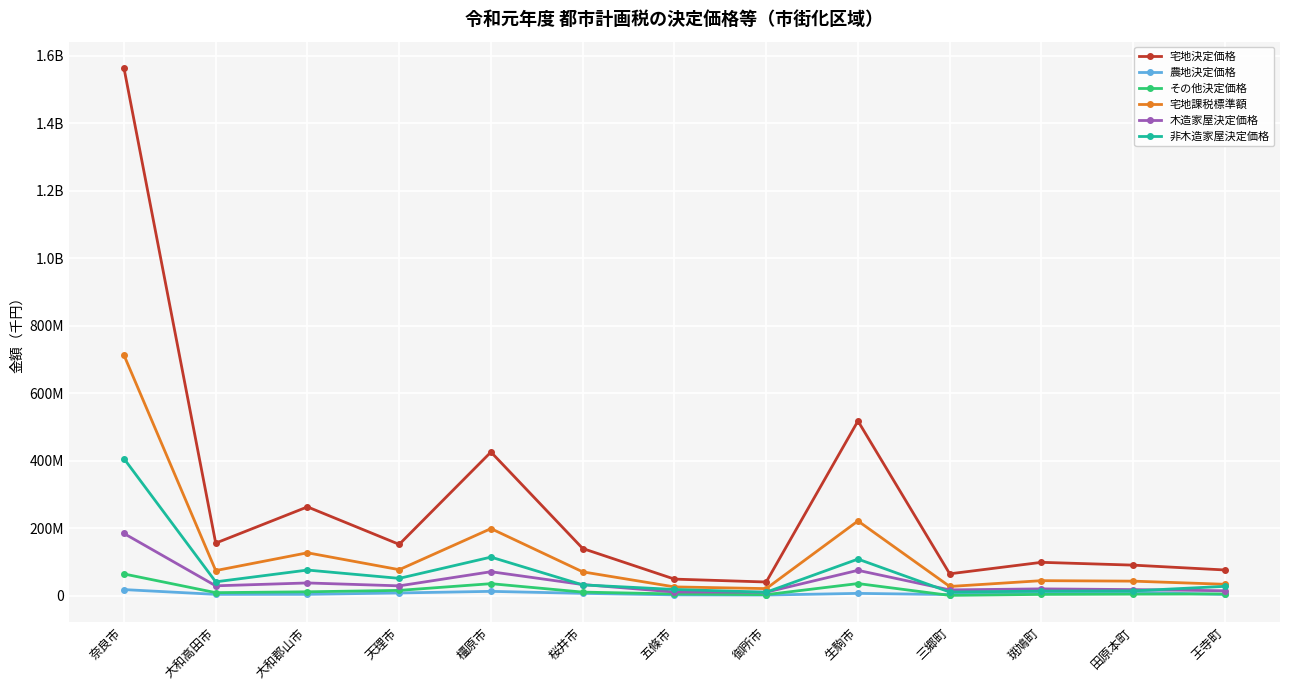

Does the chart have visible grid lines?

Yes